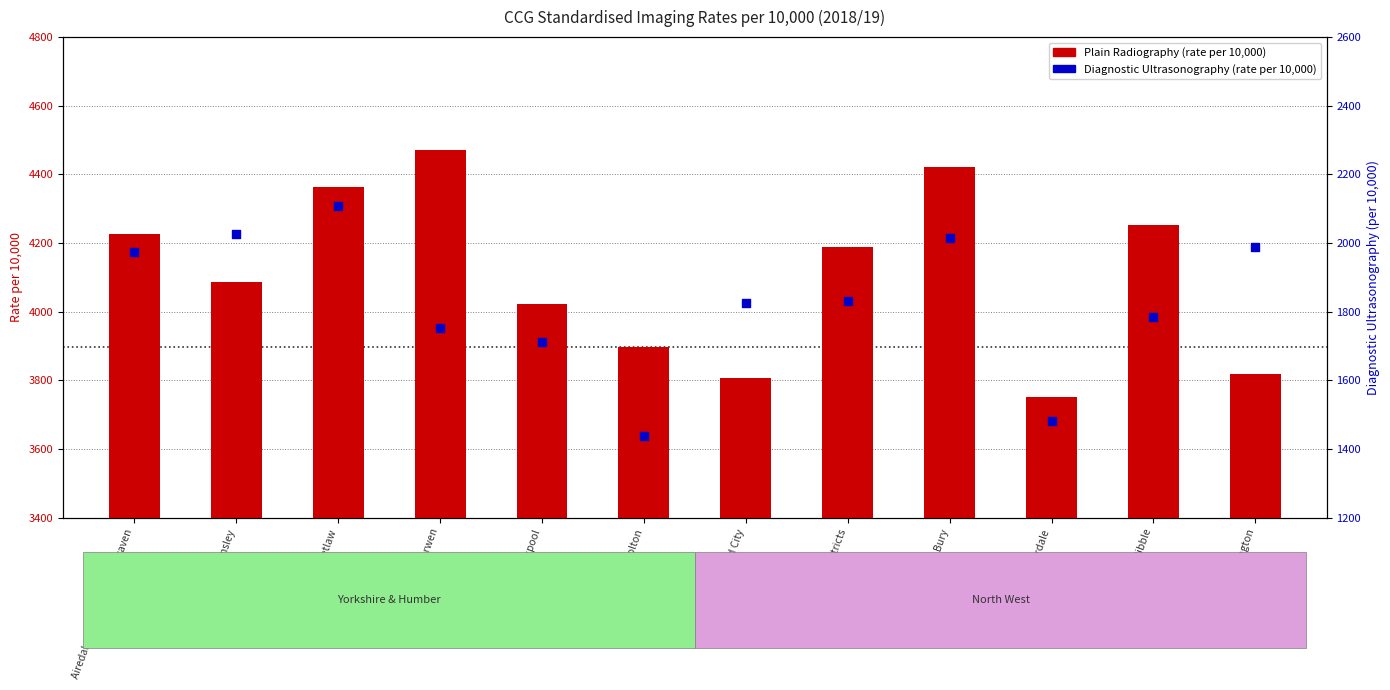

Which series contains the lowest Y value?

Diagnostic Ultrasonography